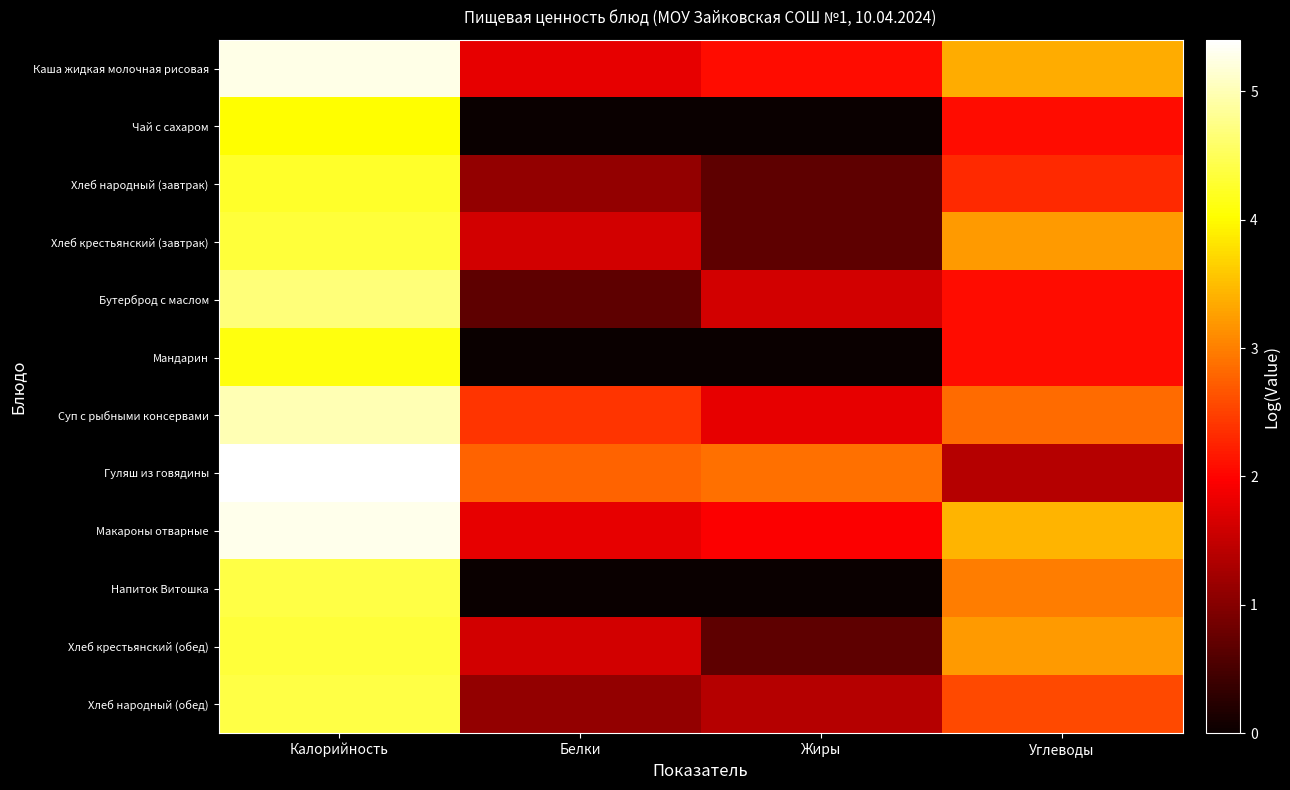

How many data points does each series have?

4